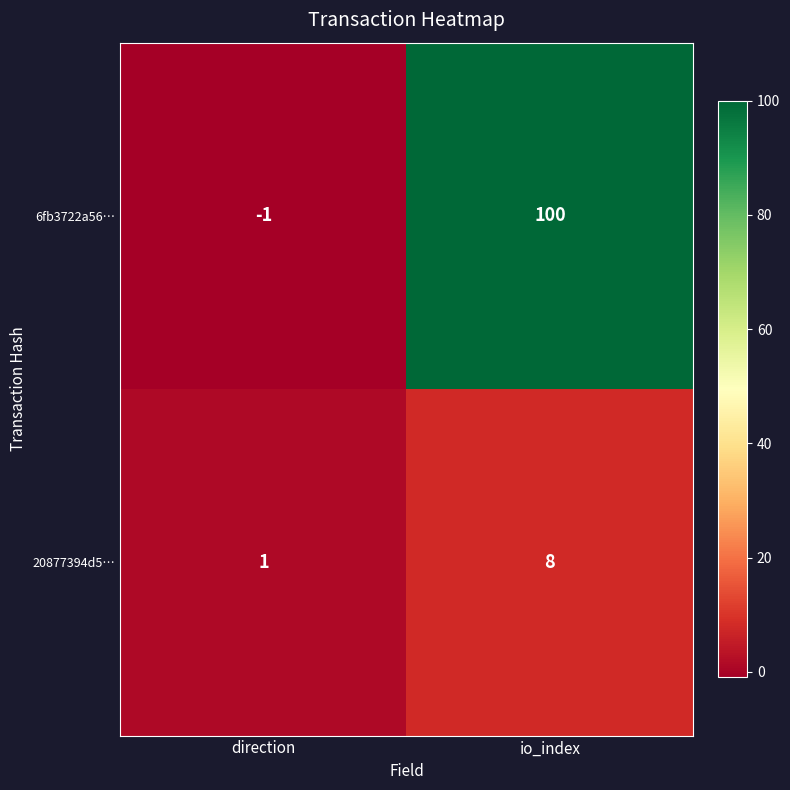

Rank the series by their maximum value, from lowest to highest.

20877394d5…, 6fb3722a56…